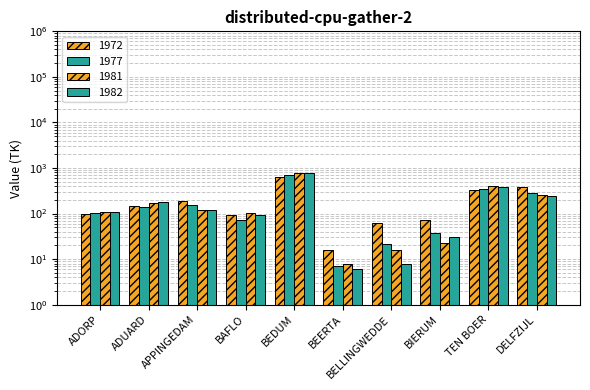

What is the sum of the 1981 values at BEERTA and DELFZIJL?

270